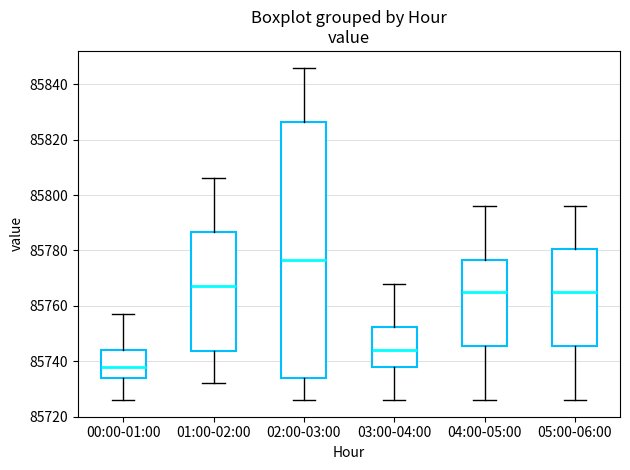

Comparing the boxes themselves (not the whiskers), which one is the tallest?

02:00-03:00